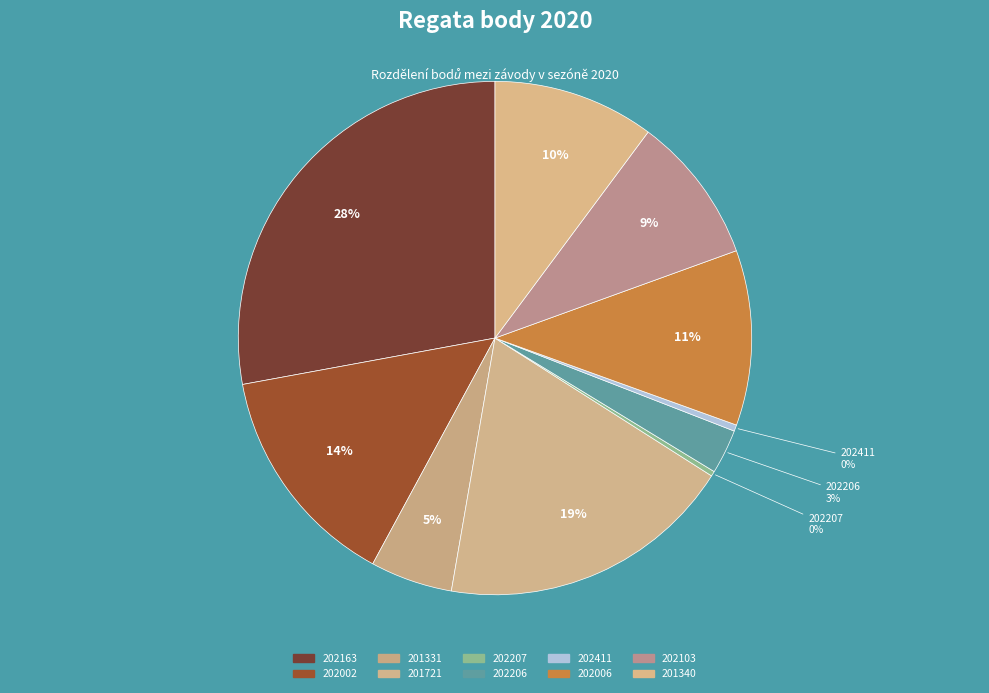

The 202002 slice represents 14% of the pie. True or false?

True